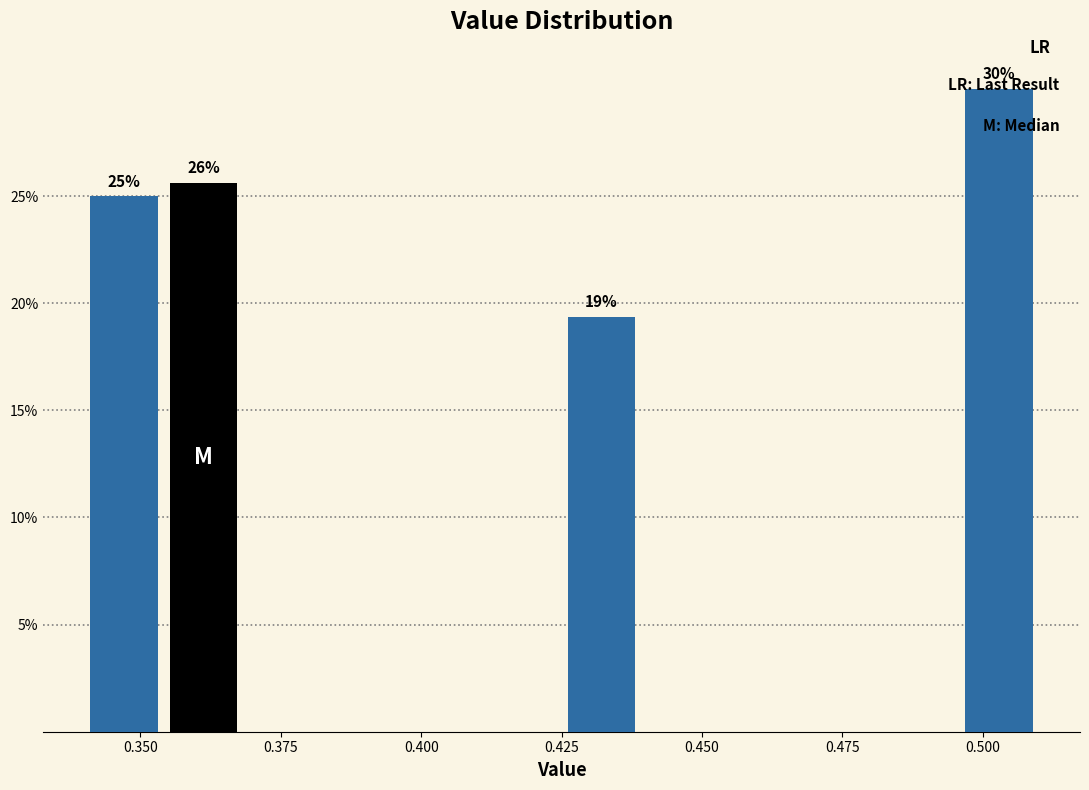

Around what value on the x-axis is the tallest bar? Give the approximate position of its centre, as read against the axis.

0.505